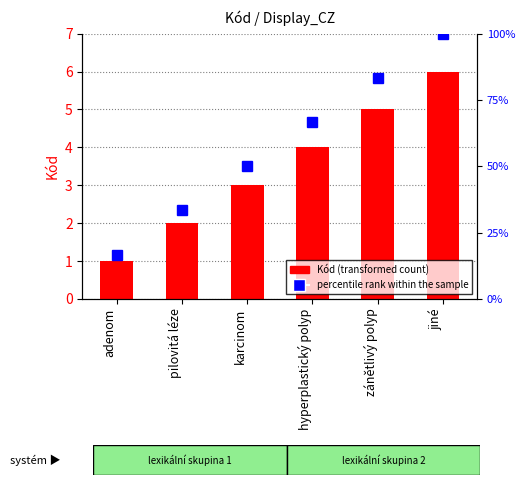

Where does the Kód series first go above 4?

zánětlivý polyp